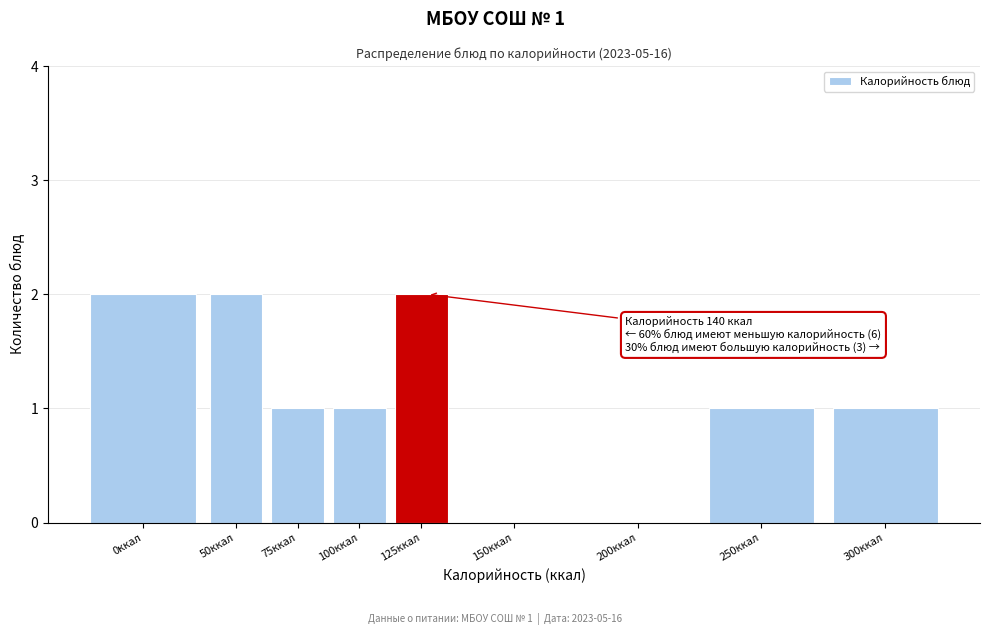

Reading left to right, extract all data points from this chart.

0ккал=2	50ккал=2	75ккал=1	100ккал=1	125ккал=2	150ккал=0	200ккал=0	250ккал=1	300ккал=1